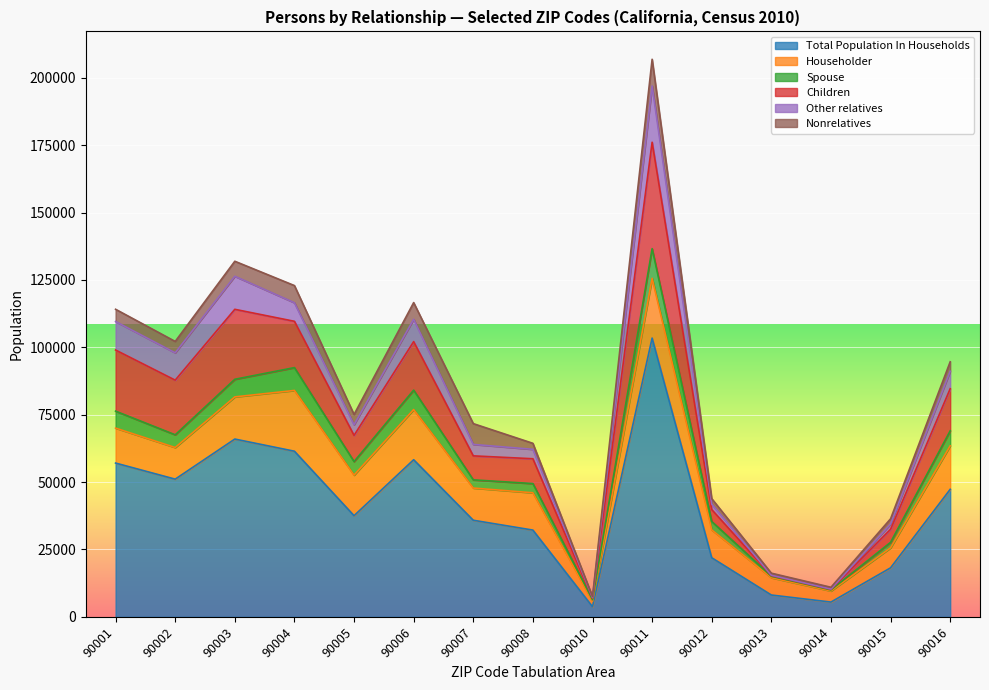

What is the spread (max minus min) of values at 90004?

55080